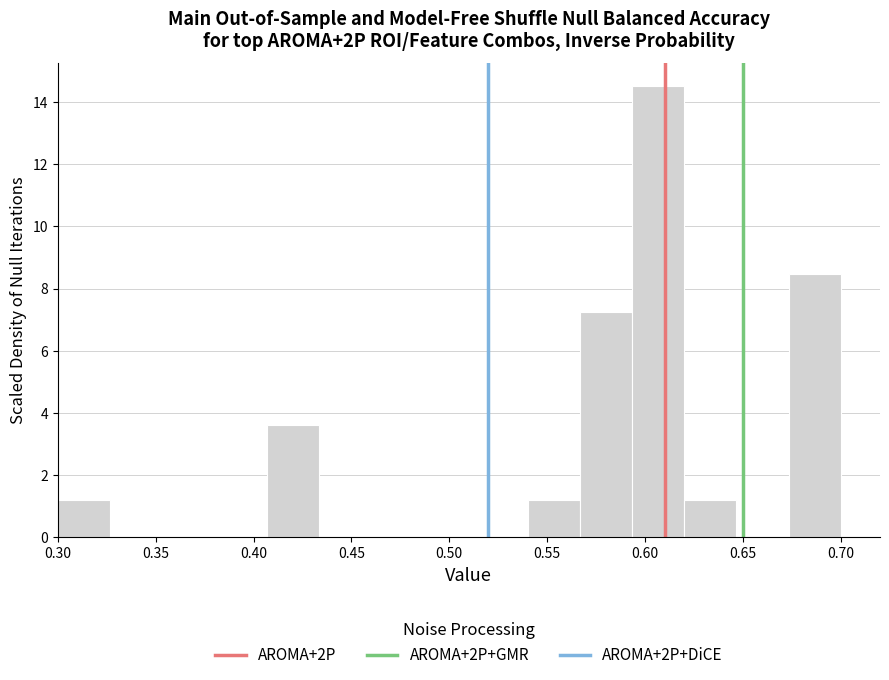

Which range on the x-axis has the tallest bar?

0.595 to 0.620